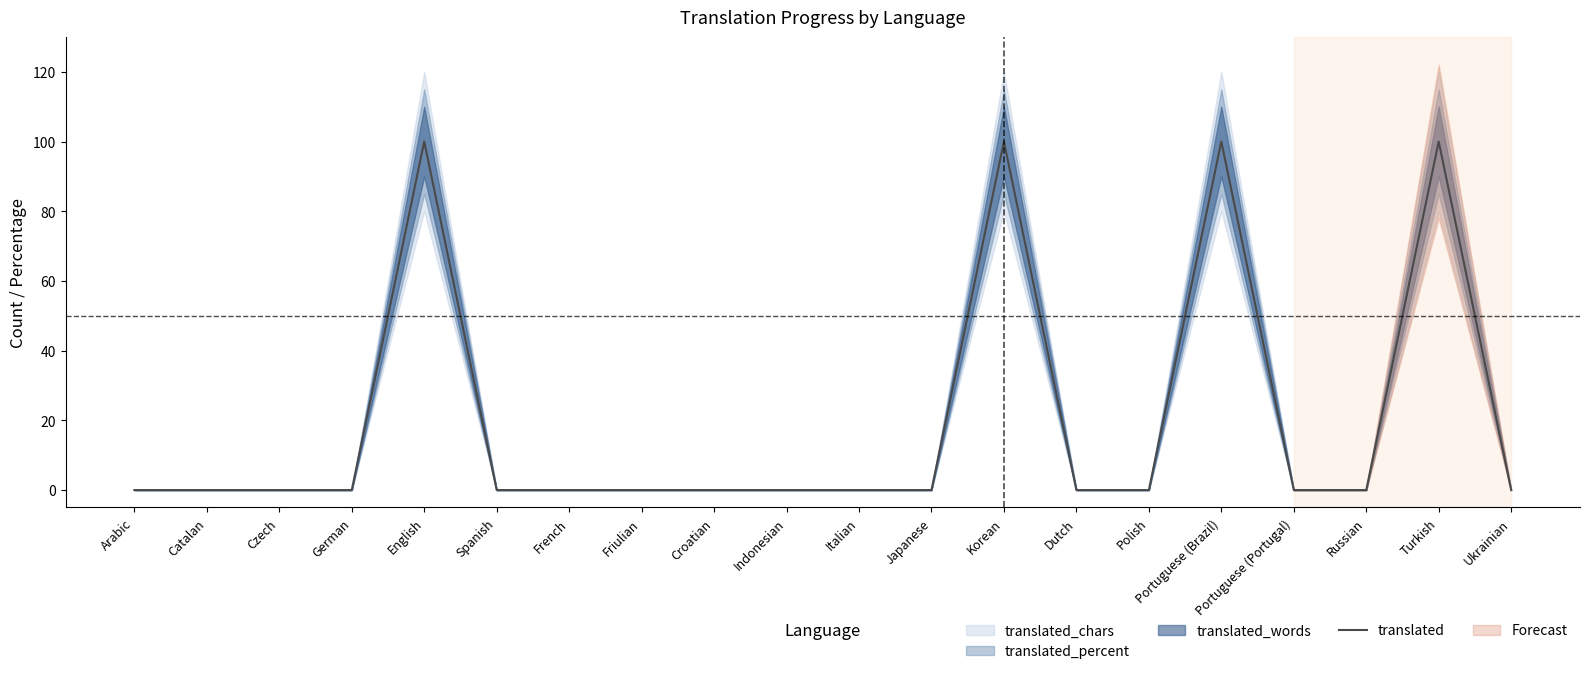

Count the number of categories in the chart.

20